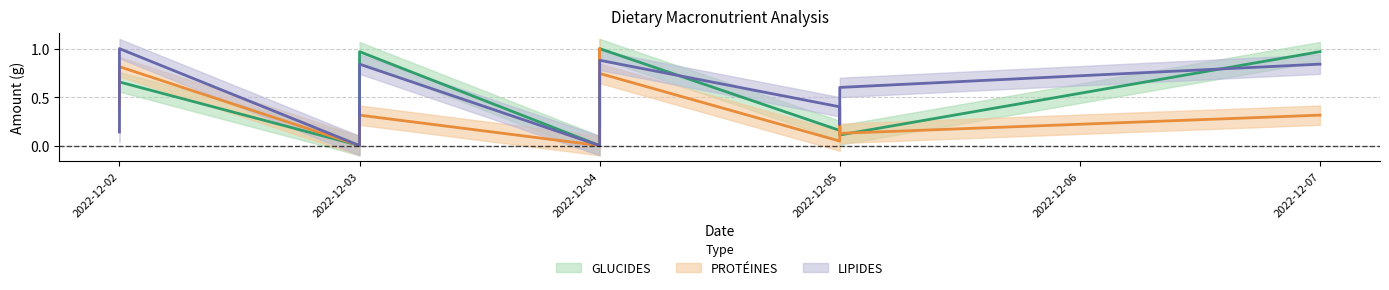

At 2022-12-04, list the series in order from largest to smallest.

LIPIDES, PROTÉINES, GLUCIDES